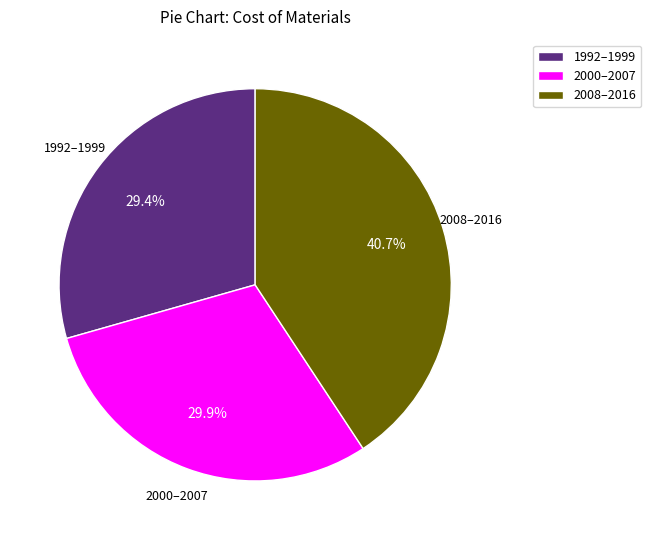

What is the ratio of the value at 2008–2016 to the value at 2000–2007?

1.4